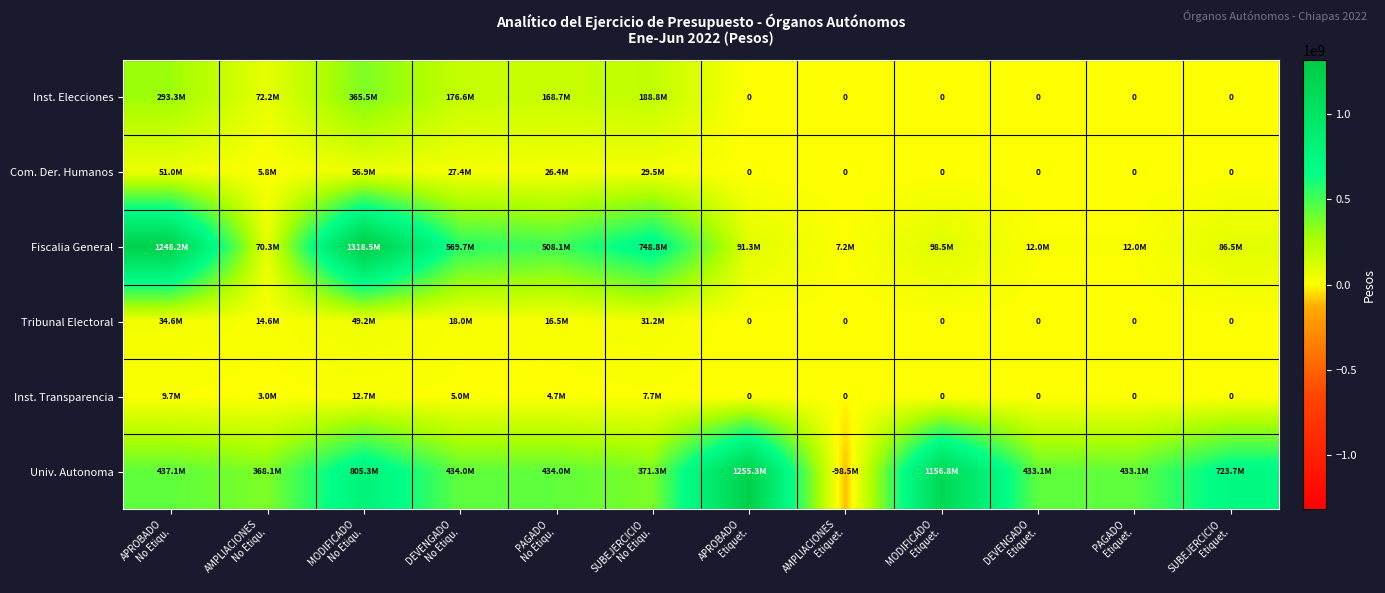

How many data points in Tribunal Electoral are above 14586182?

5